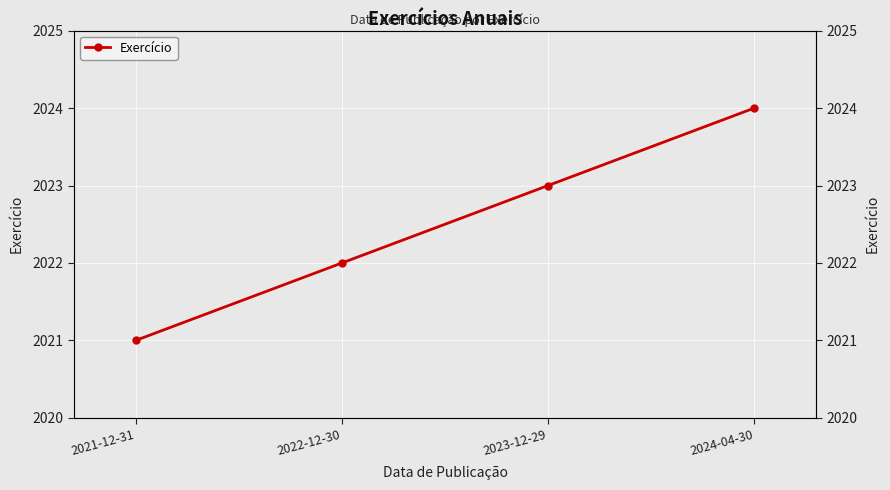

True or false: there are more than 0 points higher than both neighbors.

False